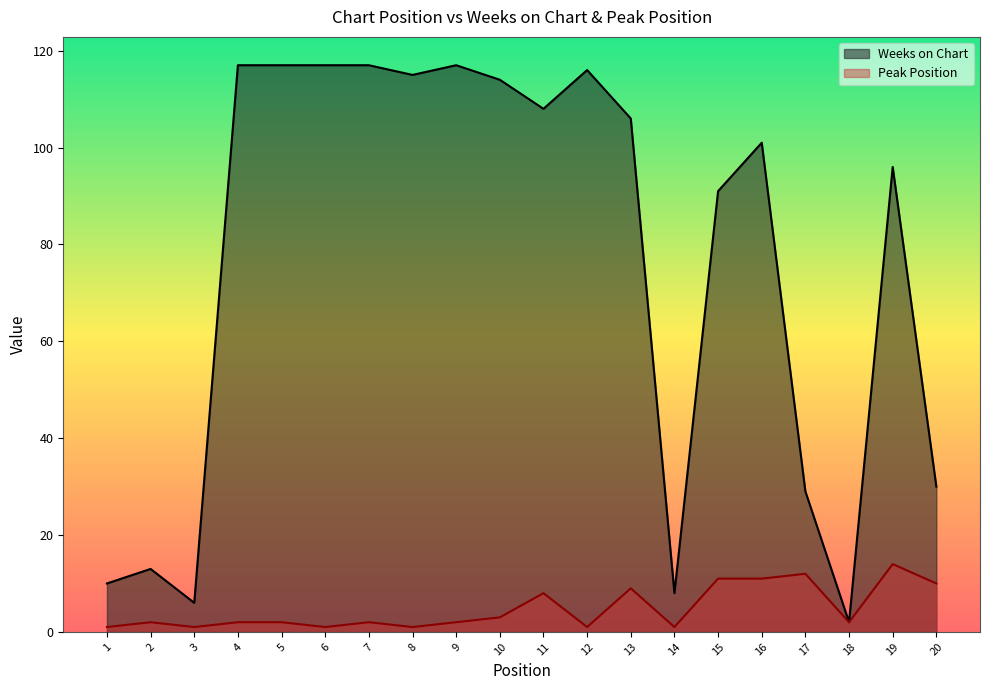

How many values in the Weeks on Chart series are below 106?

10